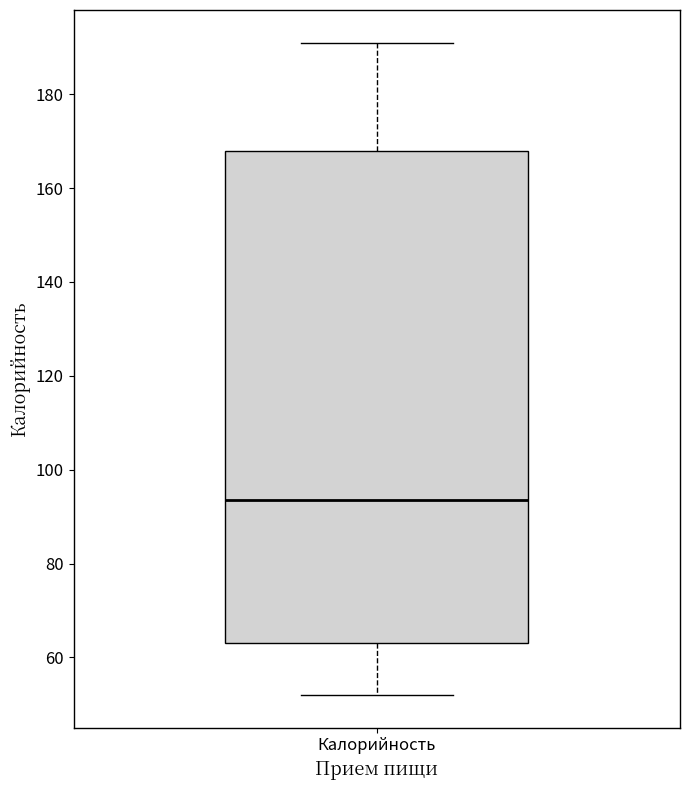

Transcribe this box plot: give where the median line is, the range the box spans, and where the two whiskers end, as read against the y-axis. The values are not printed on the chart, so give them approximately, as read against the axis.

median 94, box 64 to 168, whiskers 52 to 192